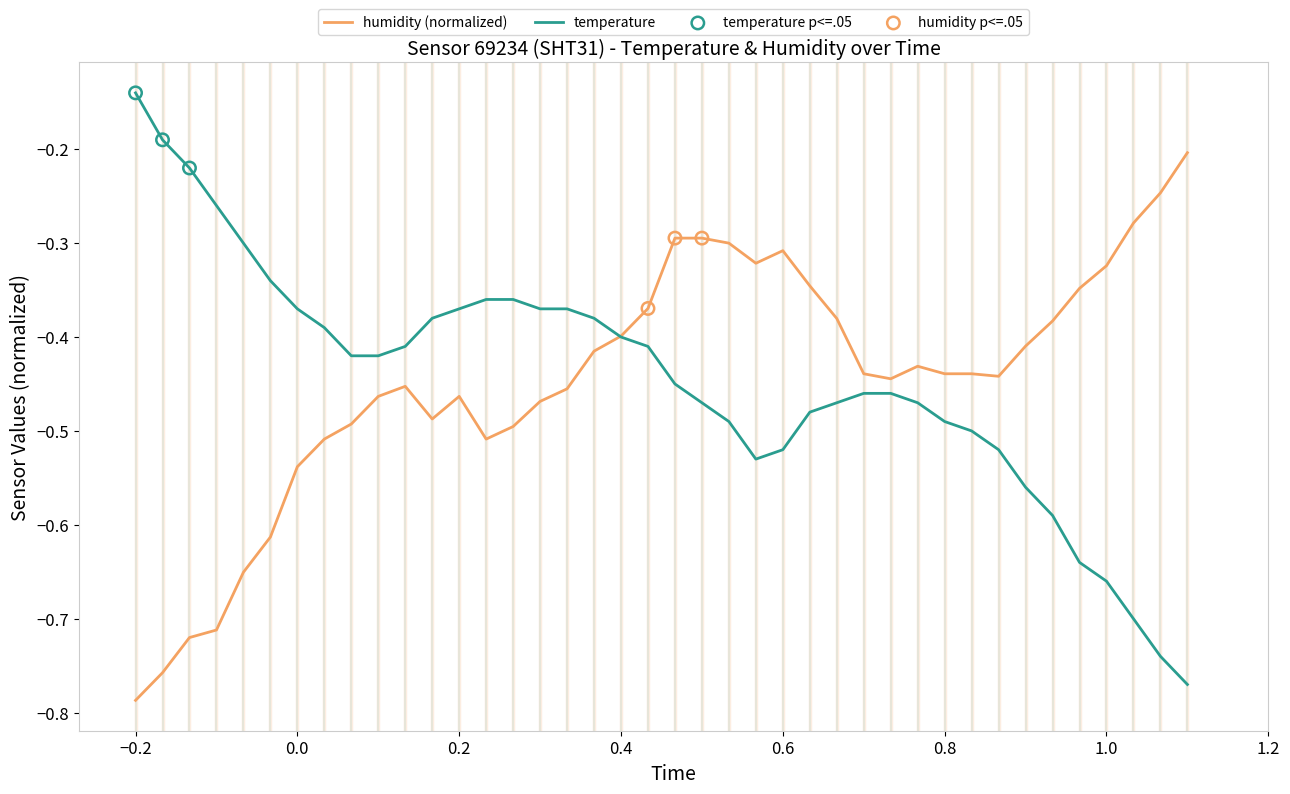

Does the chart have visible grid lines?

No